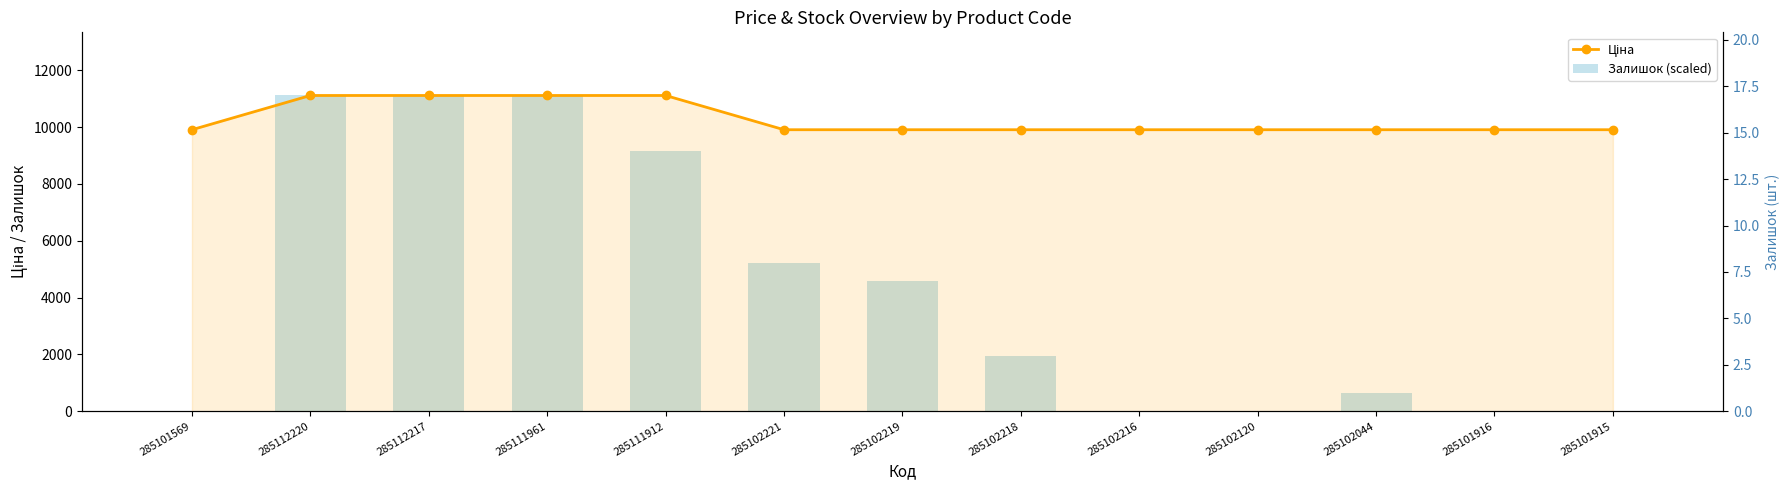

The Залишок (scaled) series shows 0.0 at 285102216. True or false?

True